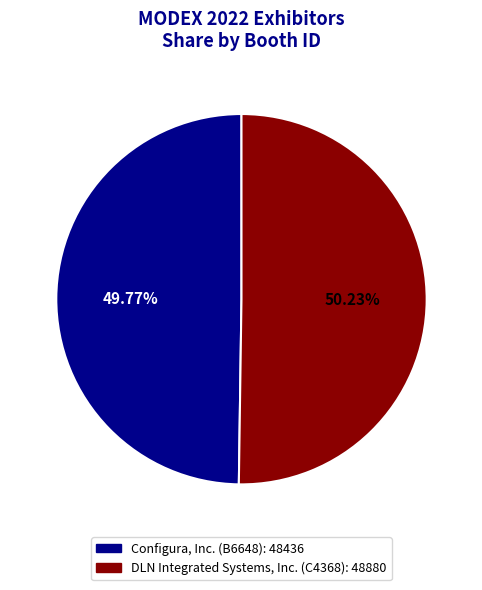

What is the ratio of the value at Configura, Inc. (B6648) to the value at DLN Integrated Systems, Inc. (C4368)?

1.0